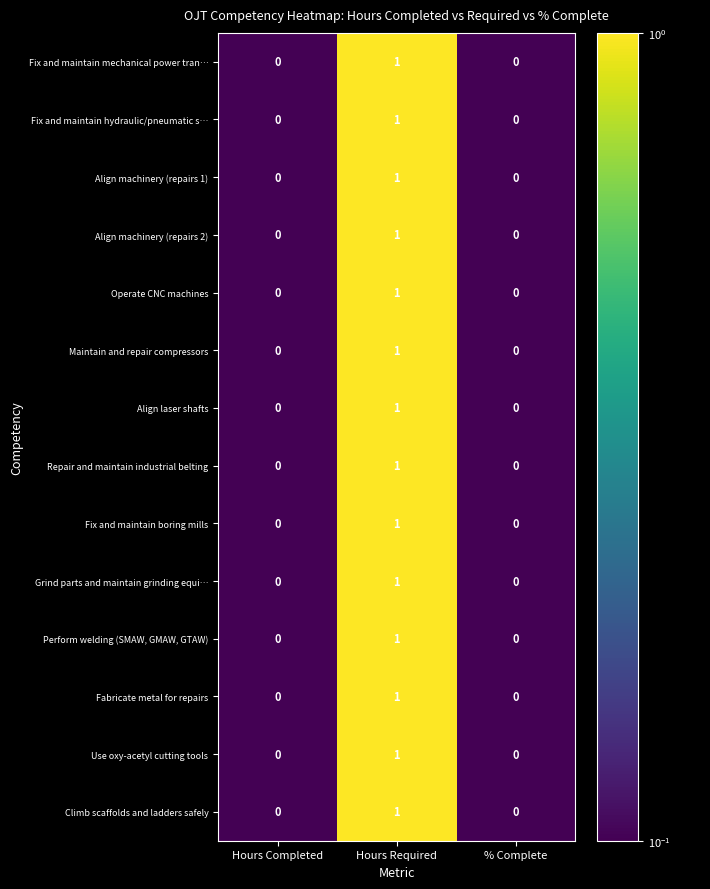

At which category does the chart reach its peak across all series?

Hours Required